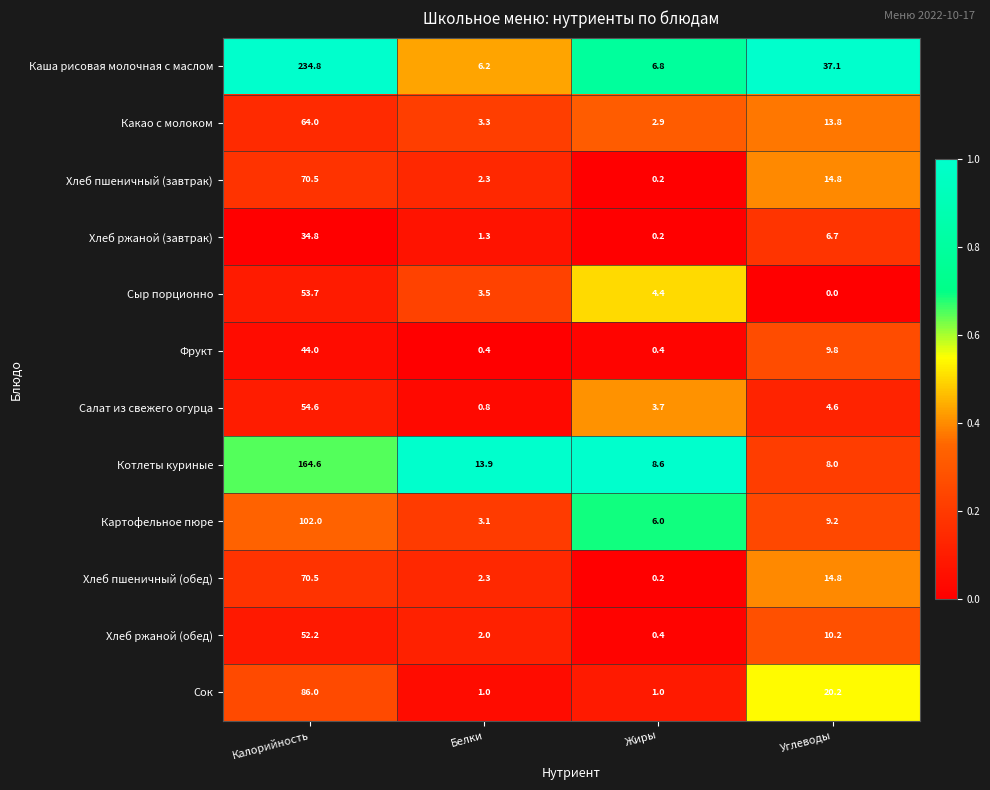

Rank the categories by Какао с молоком value from lowest to highest.

Жиры, Белки, Углеводы, Калорийность